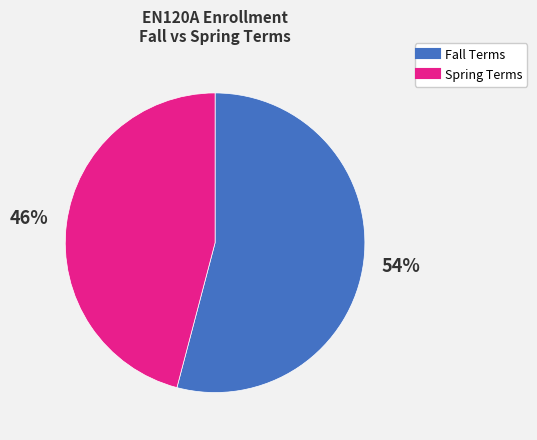

Is there a majority slice in this chart?

Yes